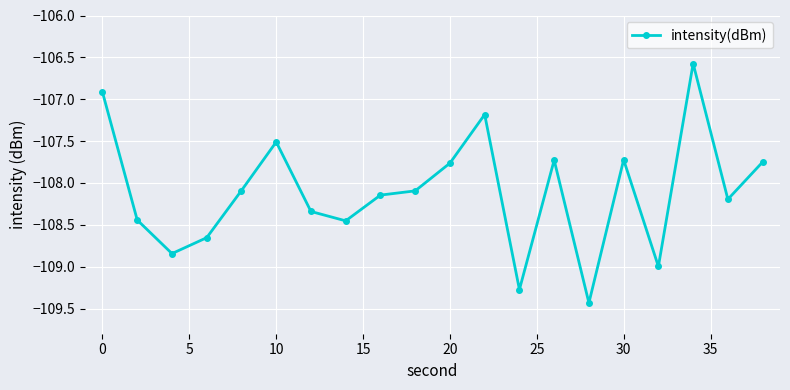

How many points are higher than both their immediate neighbors (excluding endpoints)?

5